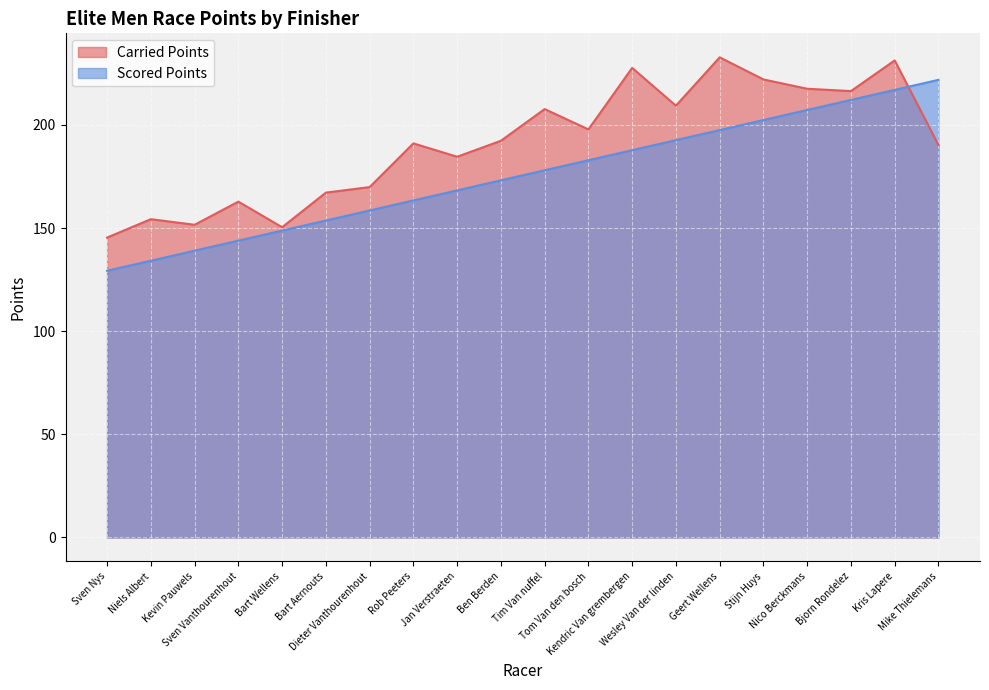

What is the approximate value of Carried Points at Niels Albert?

154.3